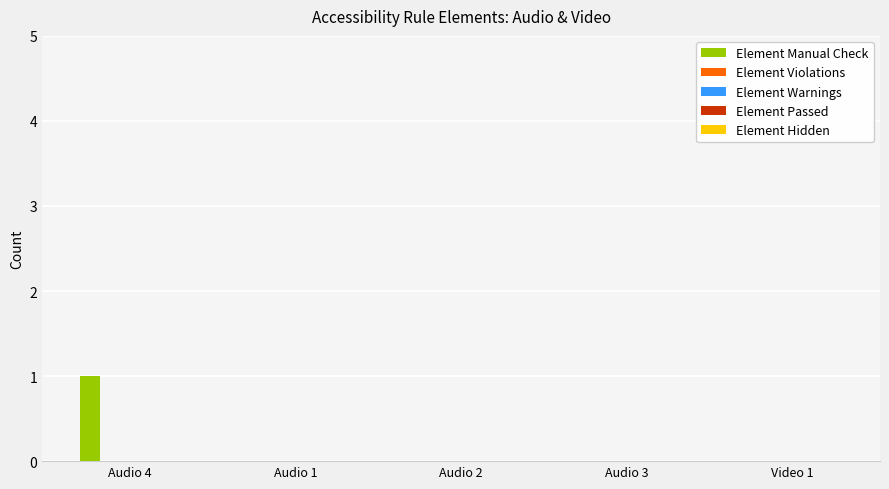

At which category does the chart reach its peak across all series?

Audio 4